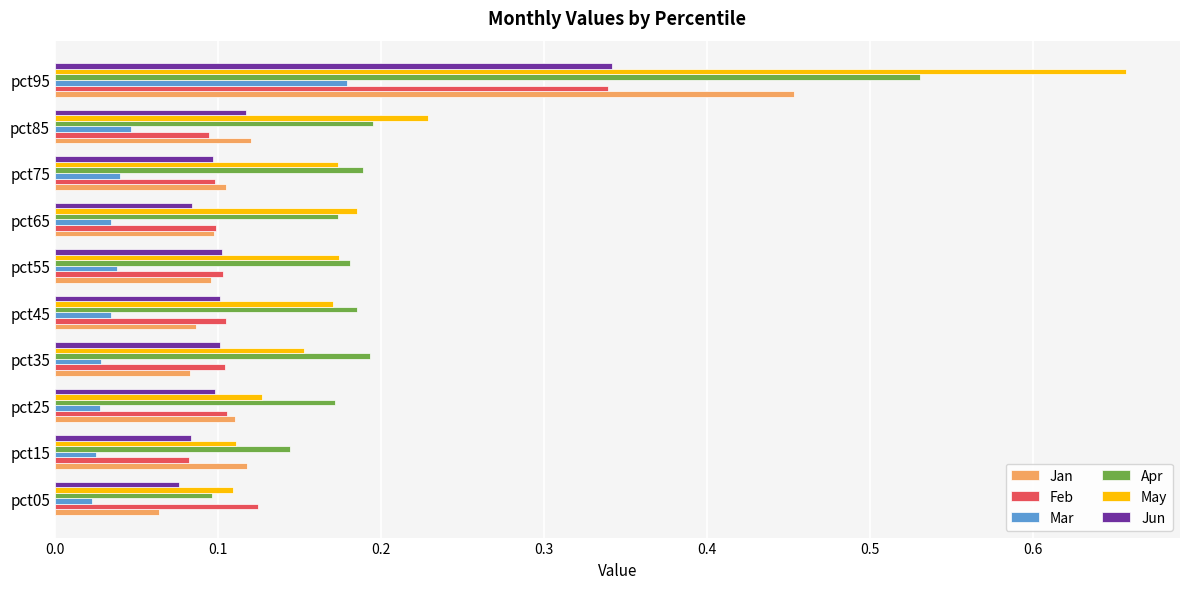

How many Apr values are between 0 and 1?

10